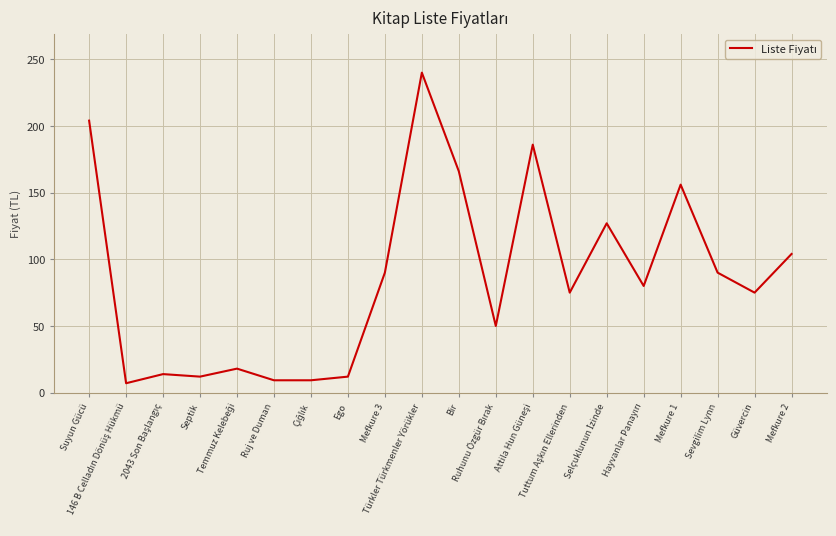

Reading left to right, list all the values displayed in this chart.

204.0	7.0	13.9	12.0	18.0	9.3	9.3	12.0	90.0	240.0	166.0	50.0	186.0	75.0	127.0	80.0	156.0	90.0	75.0	104.0